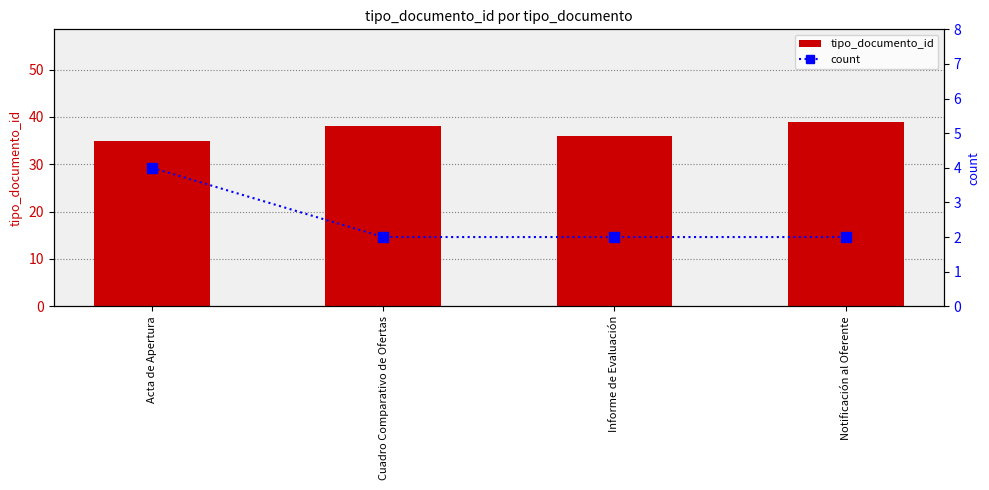

What is the spread (max minus min) of values at Notificación al Oferente?

37